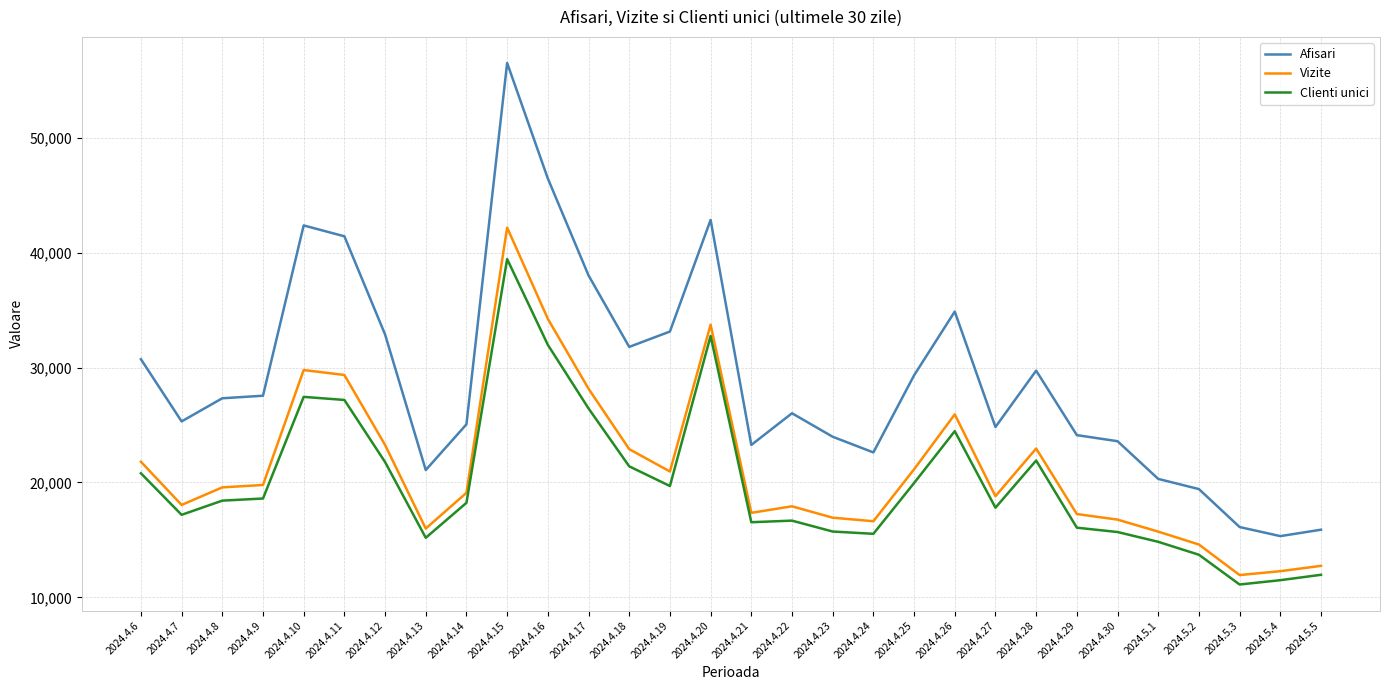

True or false: Clienti unici and Afisari intersect in this chart.

False